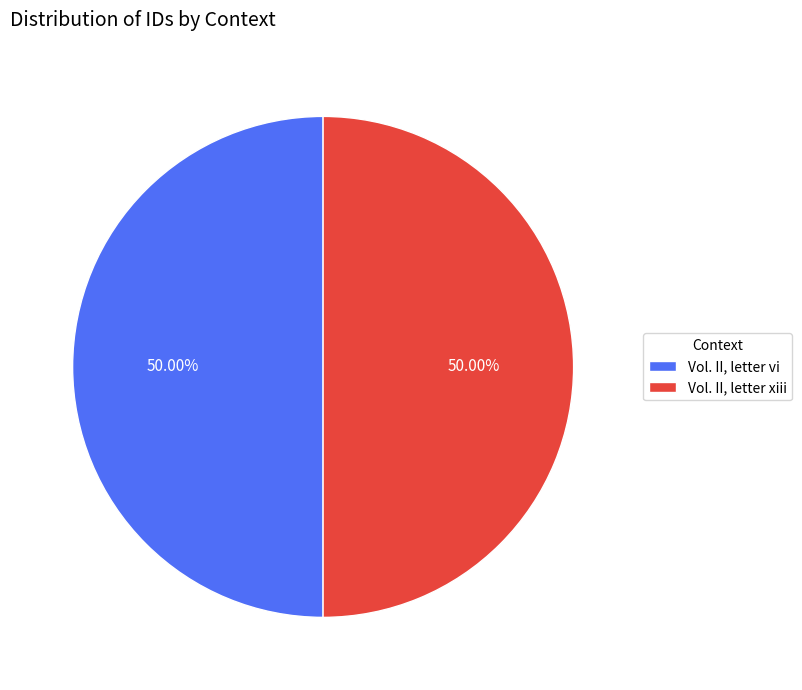

Count the number of slices in the pie.

2